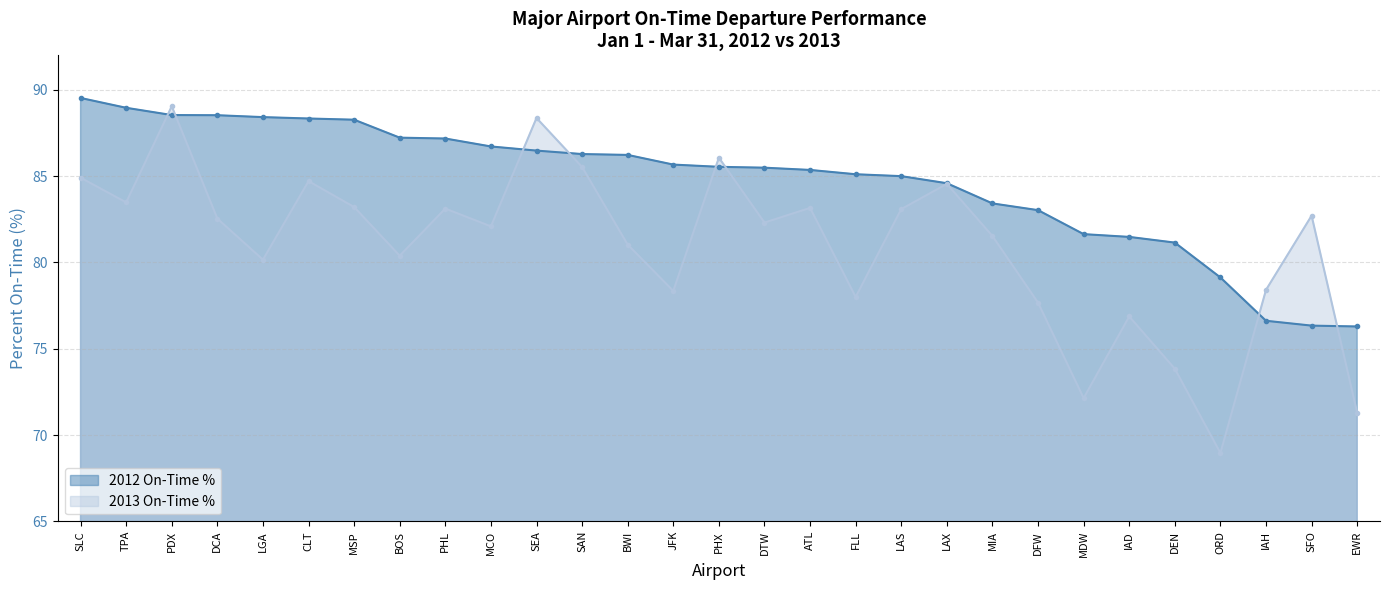

Which series has the widest spread of values?

2013 On-Time %